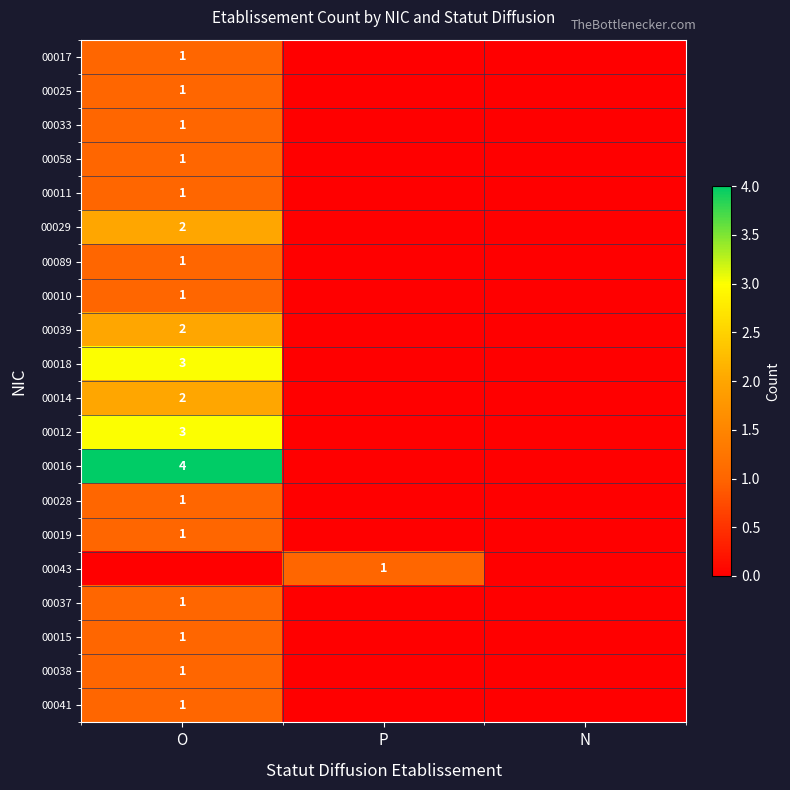

True or false: 00014 has a value of 1 at O.

False